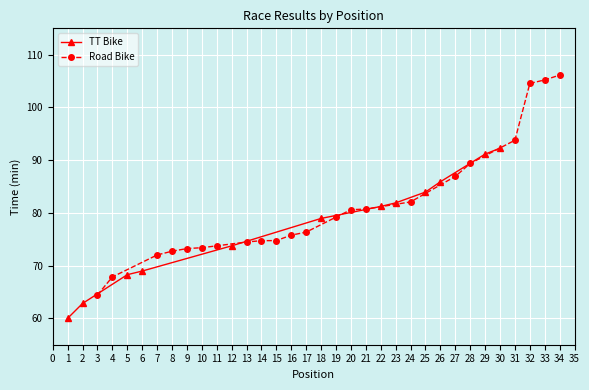

Reading left to right, extract all data points from this chart.

60.0	62.8	68.3	69.0	73.8	79.0	81.2	81.9	84.0	85.9	91.2	92.3